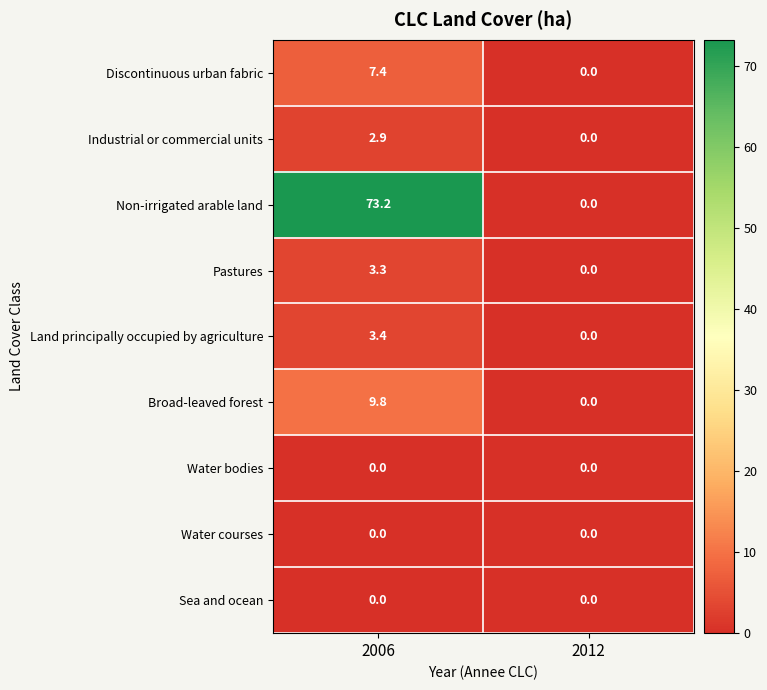

Rank the categories by Broad-leaved forest value from highest to lowest.

2006, 2012